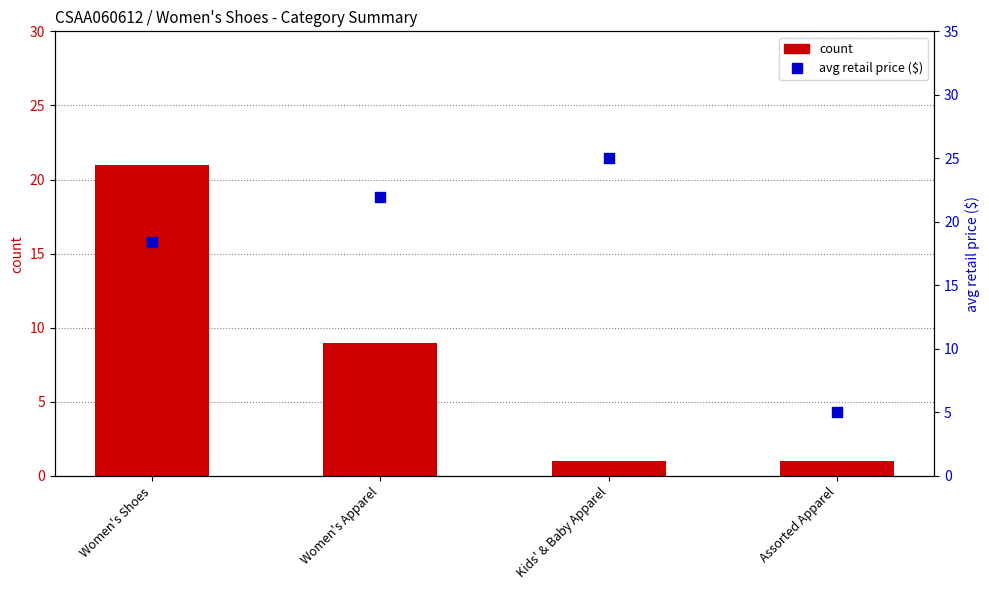

What are all the series names shown in the legend?

count, avg retail price ($)